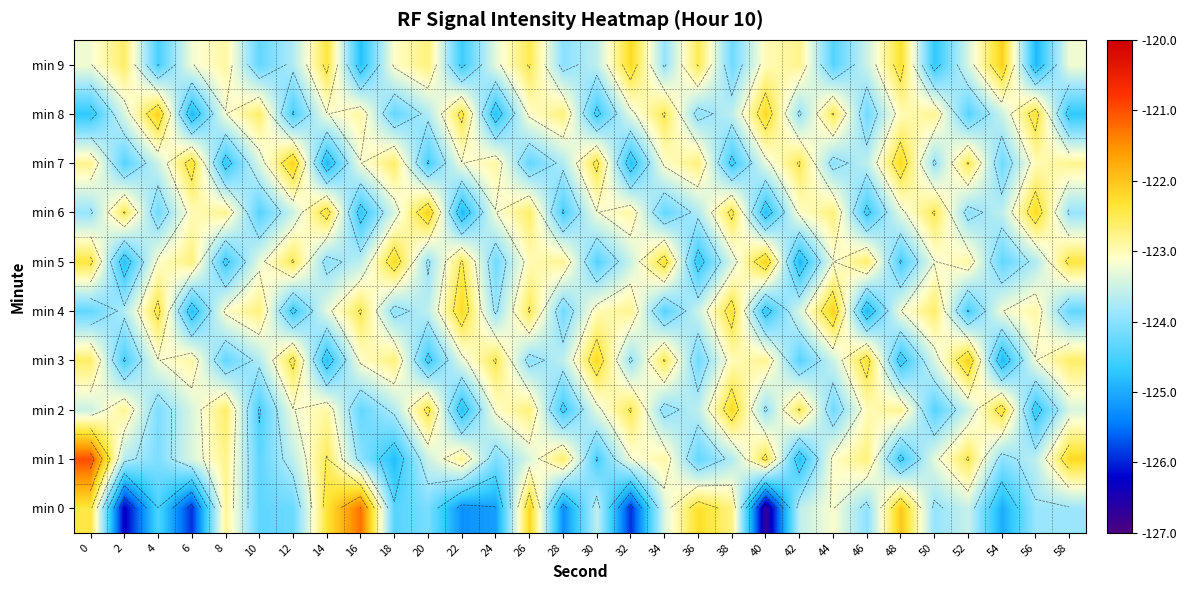

What is the difference between the maximum and second lowest values in the min 9 series?

2.7